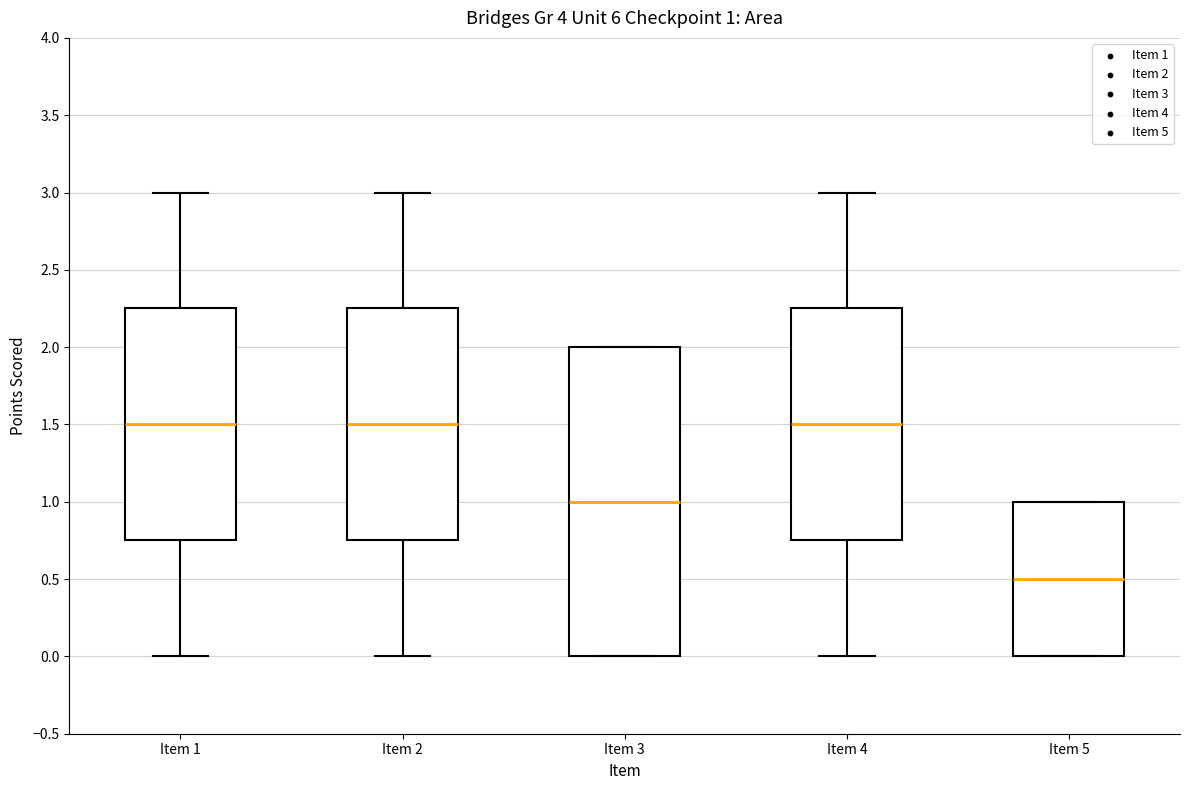

Comparing the boxes themselves (not the whiskers), which one is the tallest?

Item 3